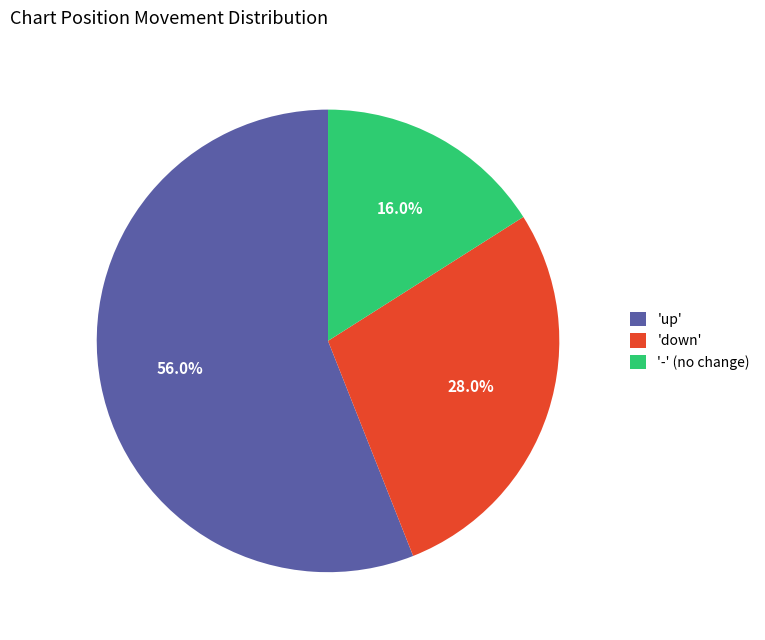

Is there a majority slice in this chart?

Yes